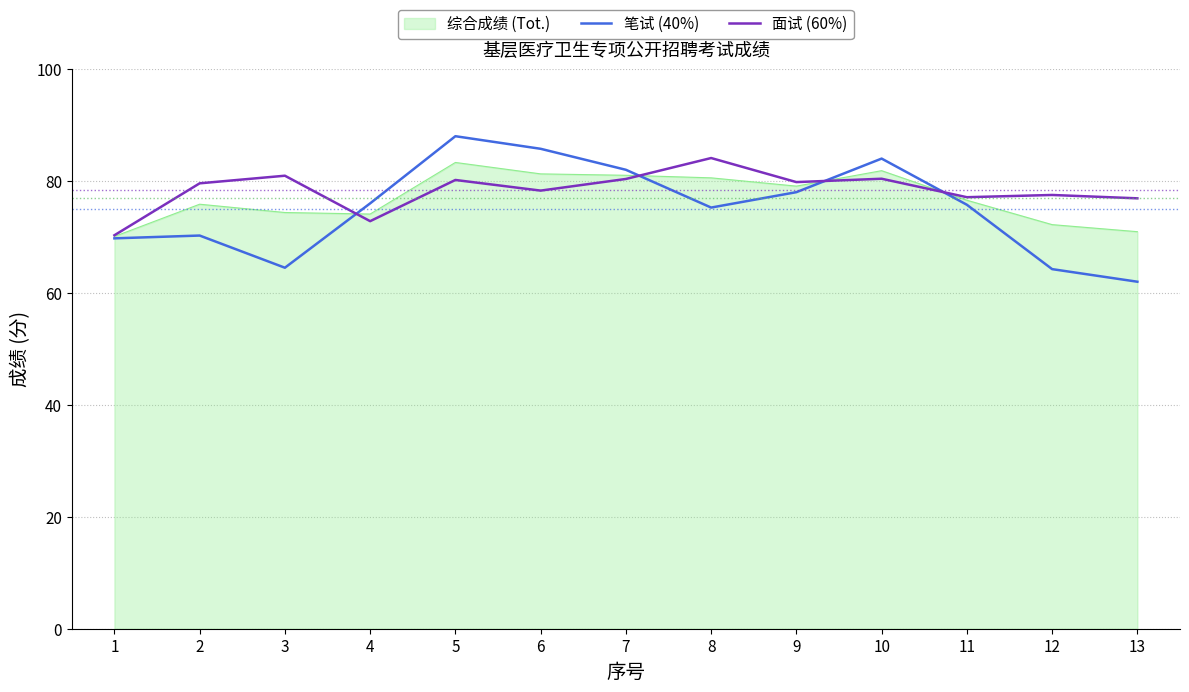

Is the value of 面试 (60%) at 11 greater than the value of 笔试 (40%) at 7?

No